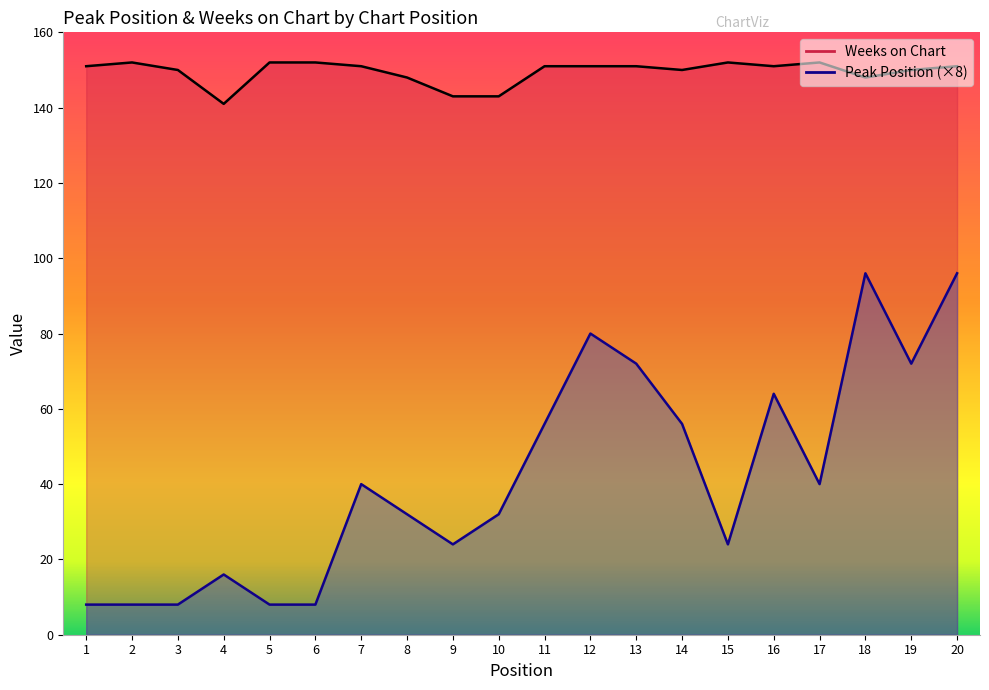

In Weeks on Chart, how many points are higher than both neighbors (excluding endpoints)?

3